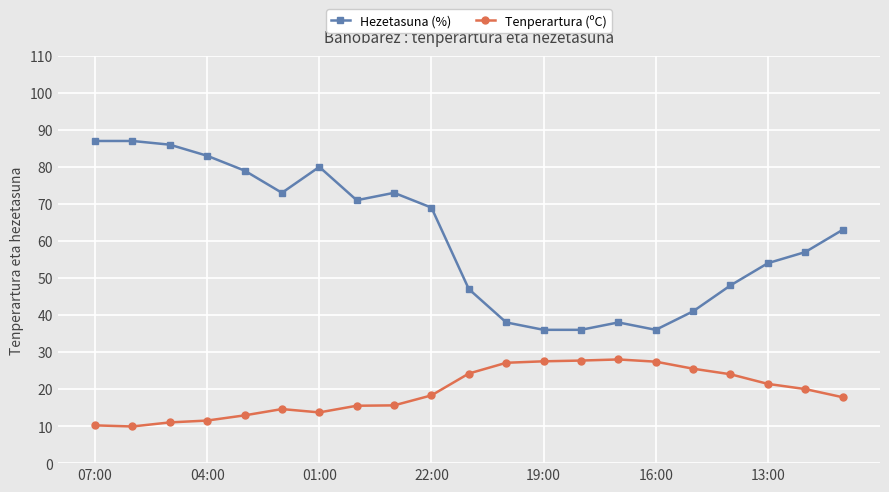

At how many categories does at least one series exceed 66?

10